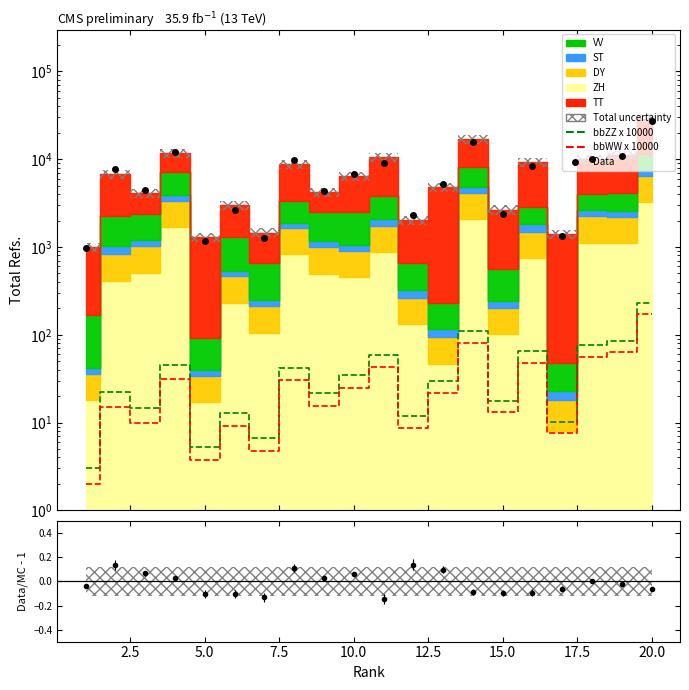

True or false: bbWW x 10000 and bbZZ x 10000 intersect in this chart.

False